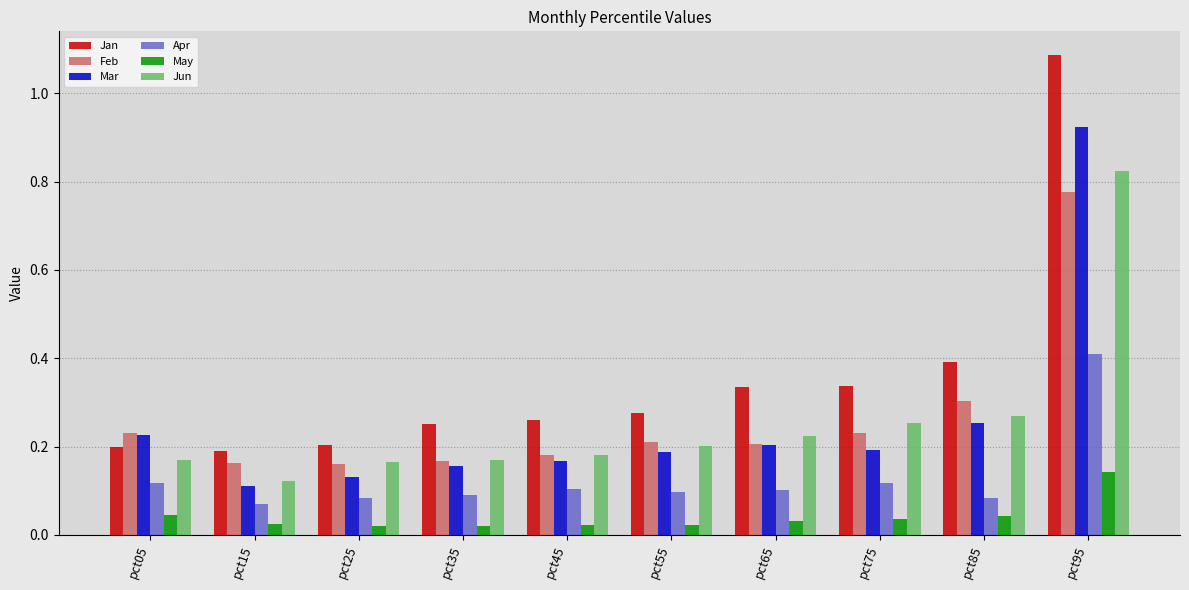

Between pct45 and pct95, which series saw the biggest shift?

Jan